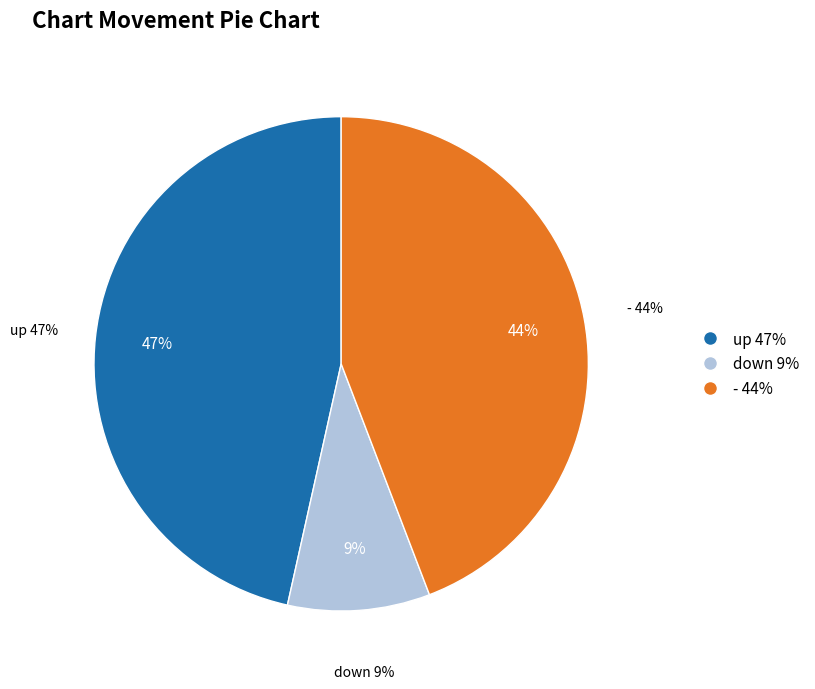

Combined, what portion of the pie is down and -?

53.5%